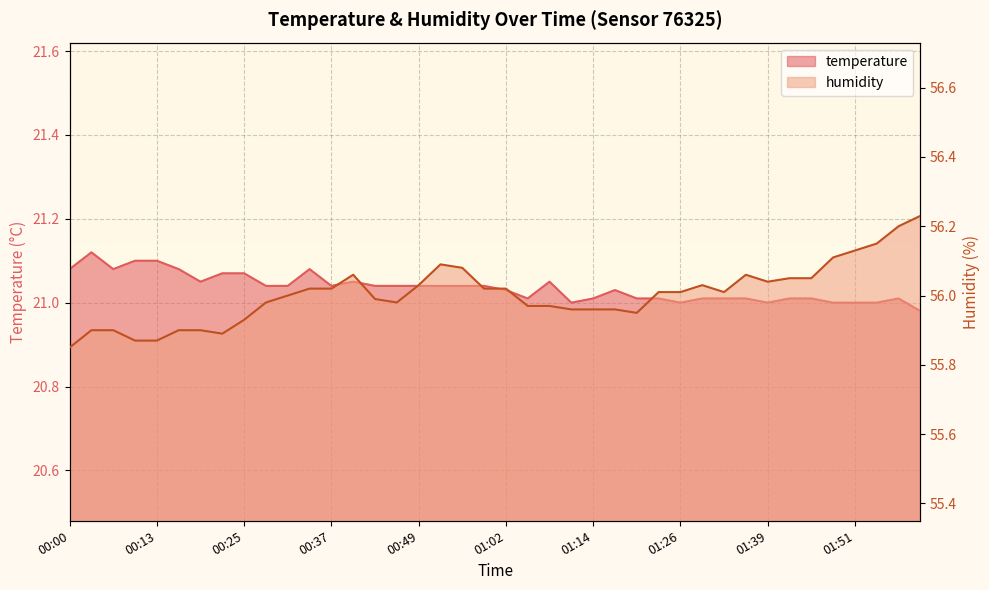

What position from the left is 01:20?

27